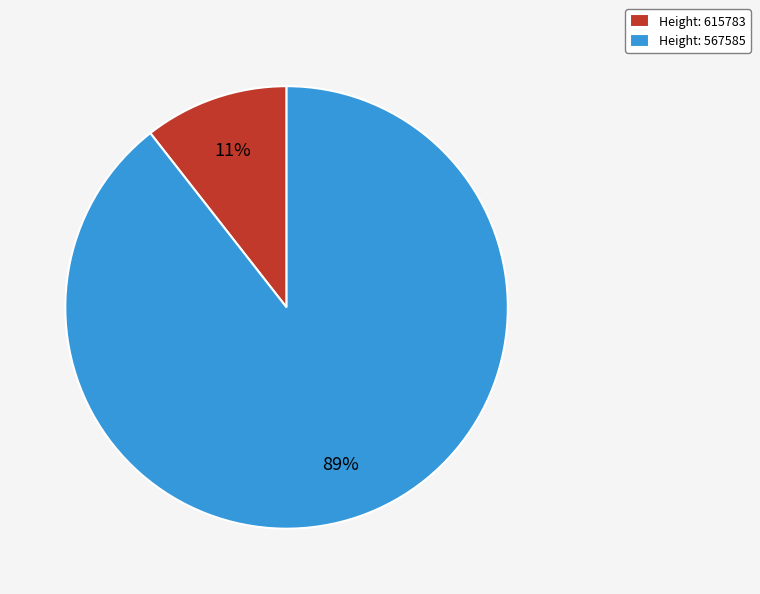

Rank the categories by value from highest to lowest.

Height: 567585, Height: 615783